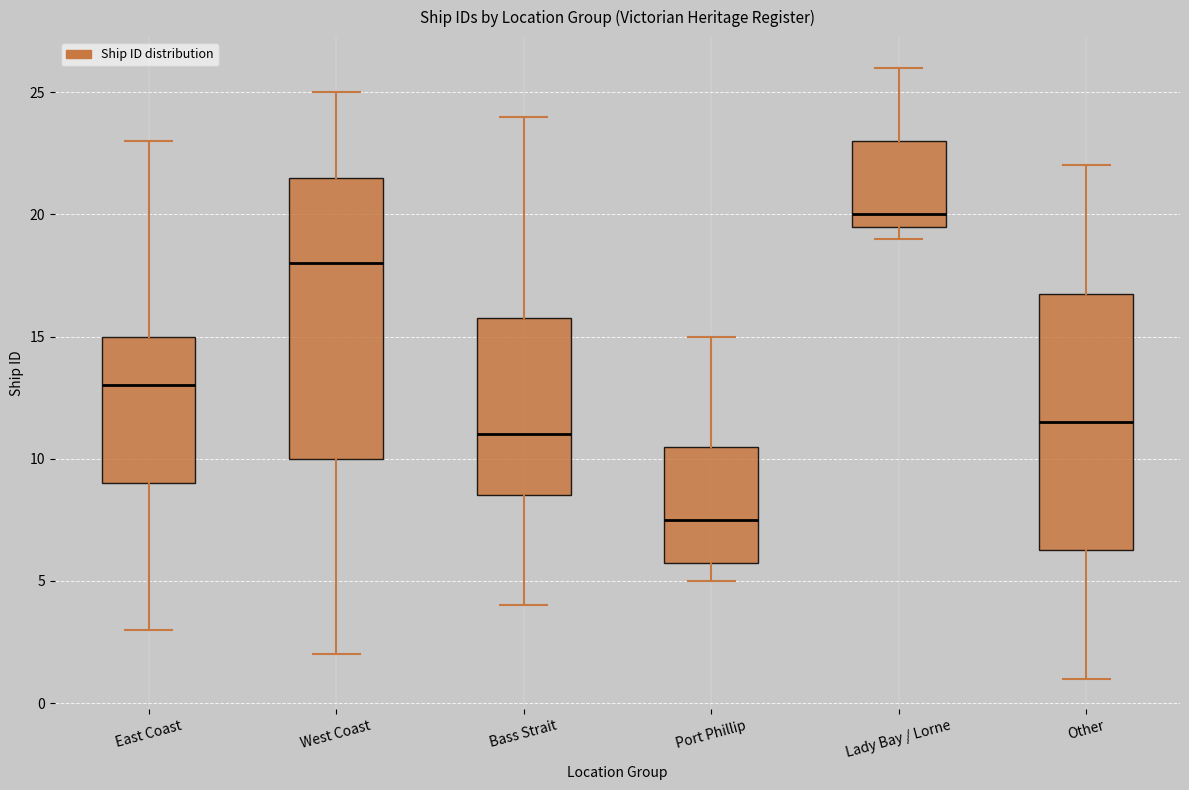

Reading left to right, transcribe this box plot: for each box, give where its median line is, the range the box spans, and where its two whiskers end, as read against the y-axis. The values are not printed on the chart, so give them approximately, as read against the axis.

East Coast: median 13.0, box 9.0 to 15.0, whiskers 3.0 to 23.0
West Coast: median 18.0, box 10.0 to 21.5, whiskers 2.0 to 25.0
Bass Strait: median 11.0, box 8.5 to 16.0, whiskers 4.0 to 24.0
Port Phillip: median 7.5, box 6.0 to 10.5, whiskers 5.0 to 15.0
Lady Bay / Lorne: median 20.0, box 19.5 to 23.0, whiskers 19.0 to 26.0
Other: median 11.5, box 6.5 to 17.0, whiskers 1.0 to 22.0